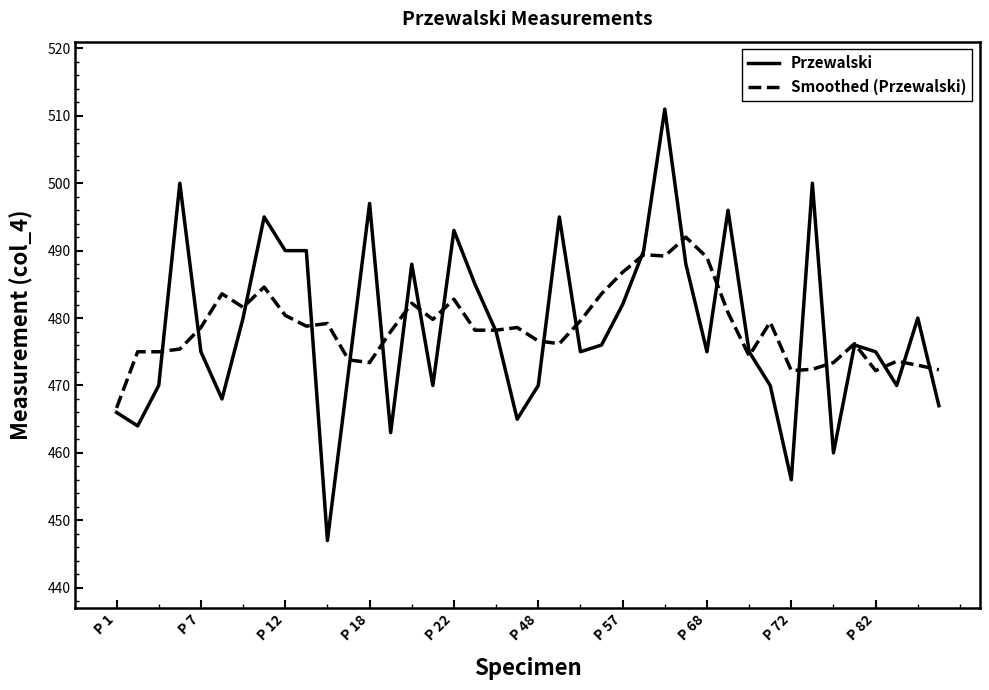

True or false: Przewalski has more than 0 interior local peaks.

True